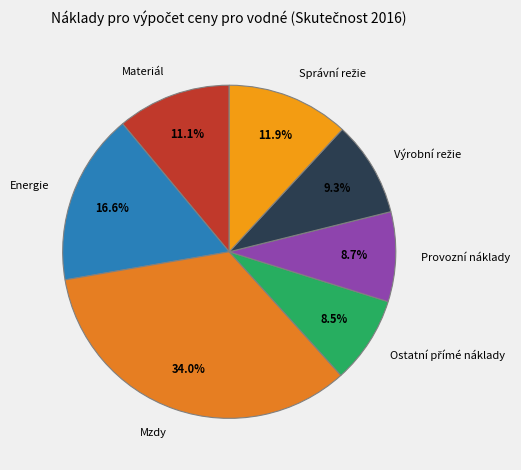

The Mzdy slice represents 25% of the pie. True or false?

False